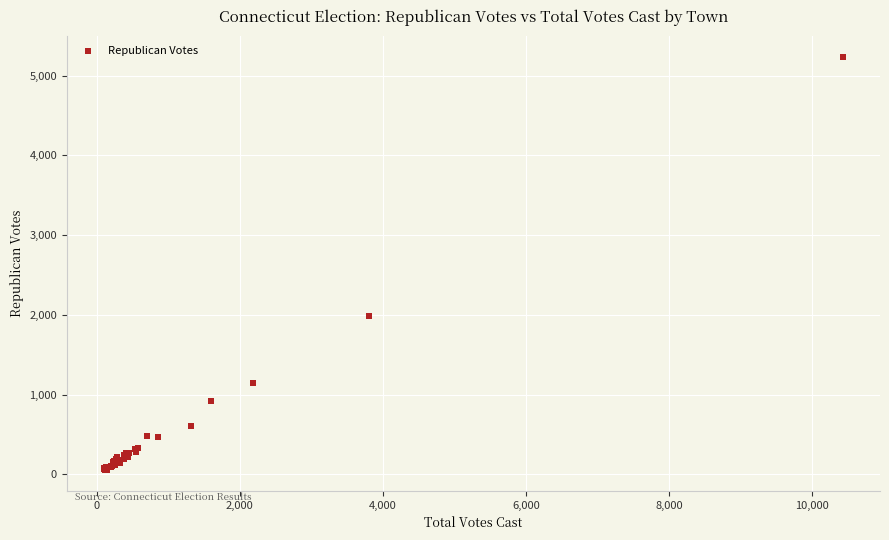

What Y value in the scatter plot is closest to 2642?

1982